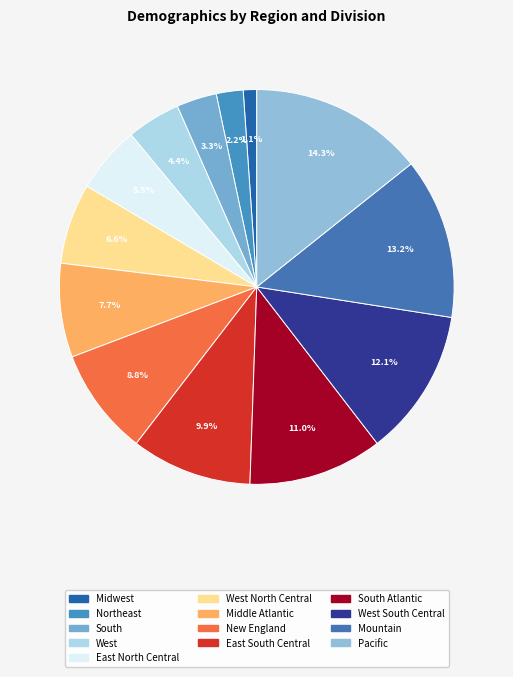

How many segments does this pie chart have?

13